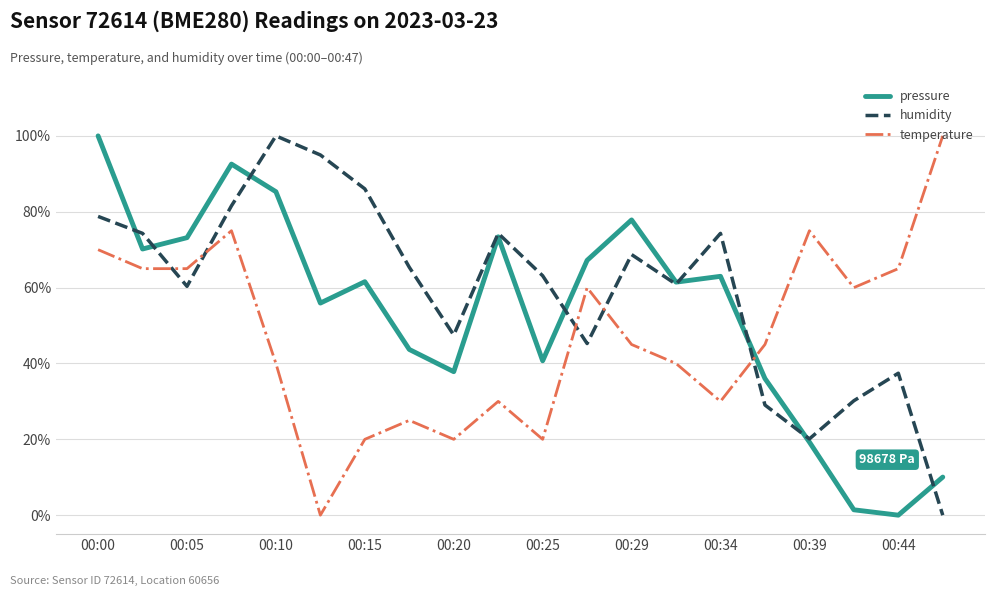

Does the chart have visible grid lines?

Yes